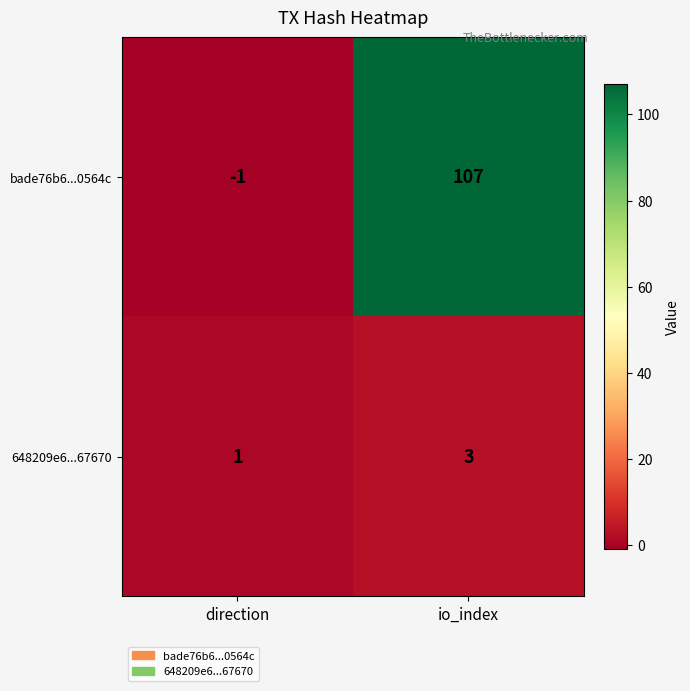

Count the number of categories in the chart.

2